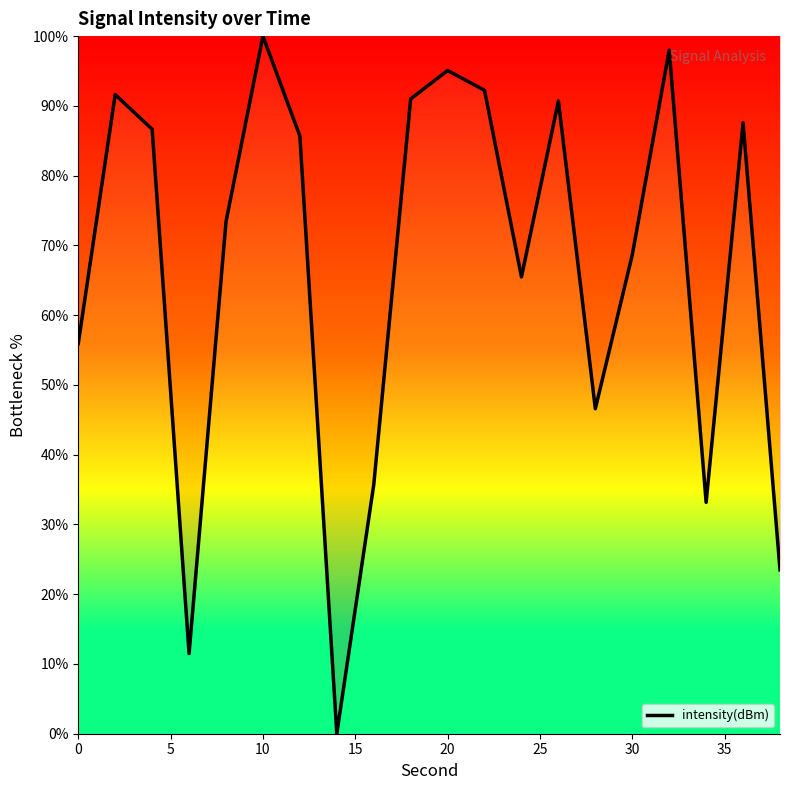

How many values are below 85?

10